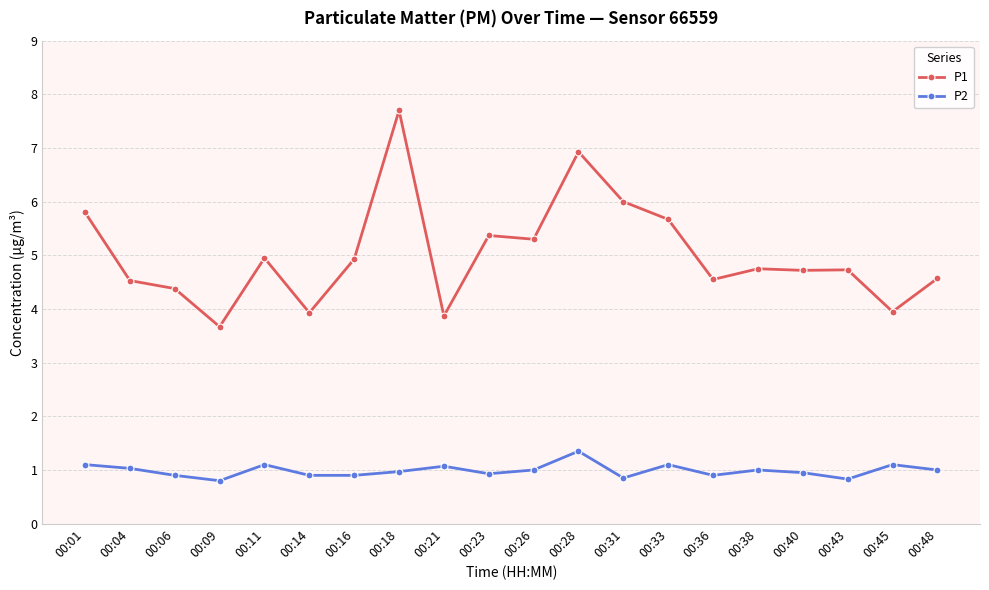

How many lines are shown in the chart?

2